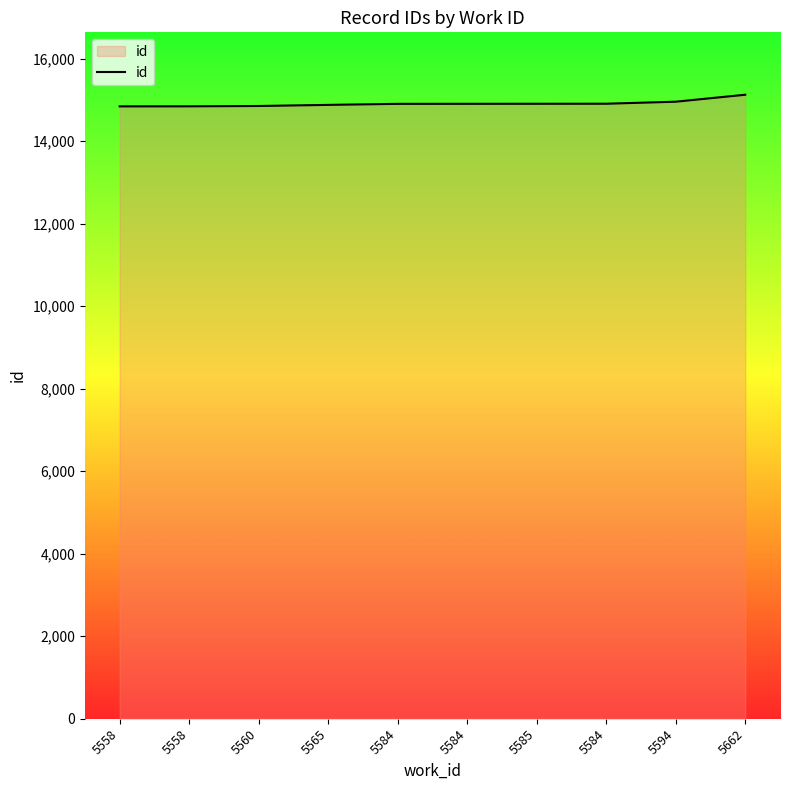

How many lines are shown in the chart?

1